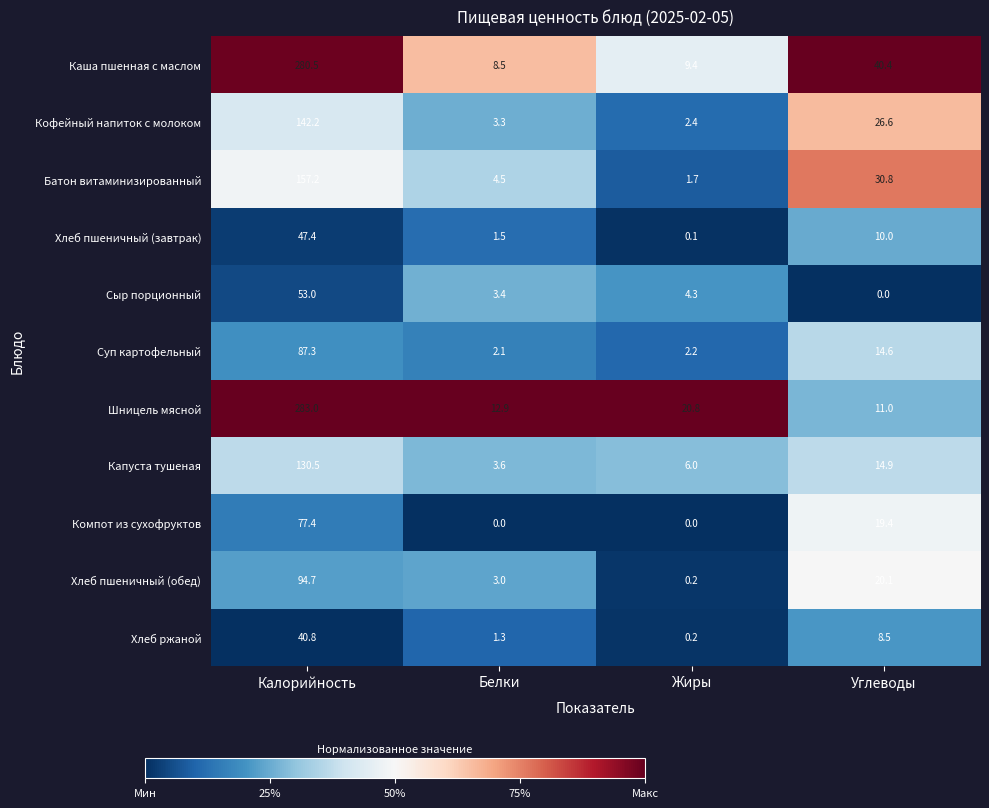

The value of Батон витаминизированный at Белки is 7.4. True or false?

False